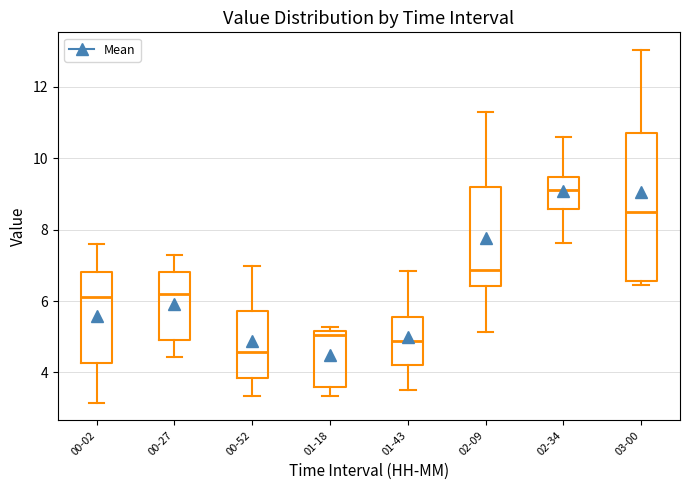

Which box is the tallest, from its lower edge to its upper edge?

03-00